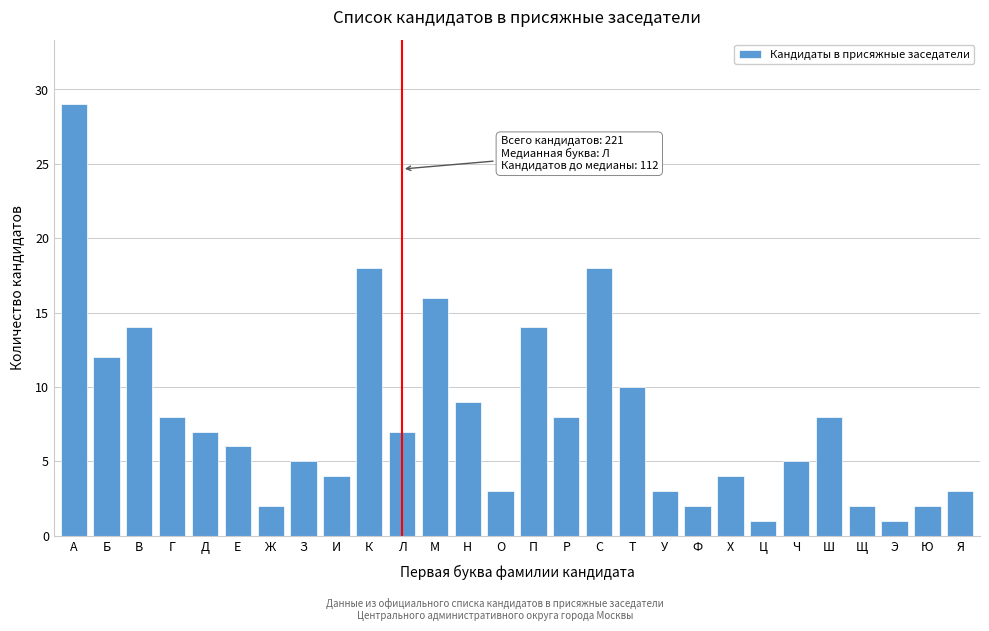

Reading left to right, what are all the values shown in this chart?

29	12	14	8	7	6	2	5	4	18	7	16	9	3	14	8	18	10	3	2	4	1	5	8	2	1	2	3